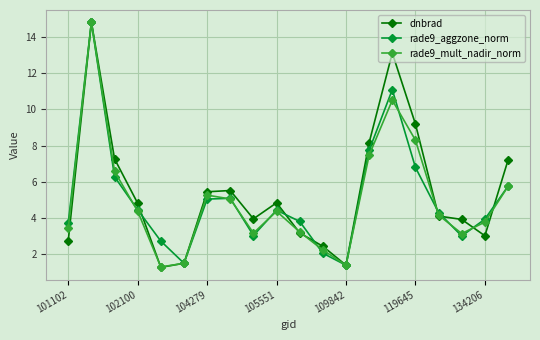

Is this an area chart (filled region under the line)?

No